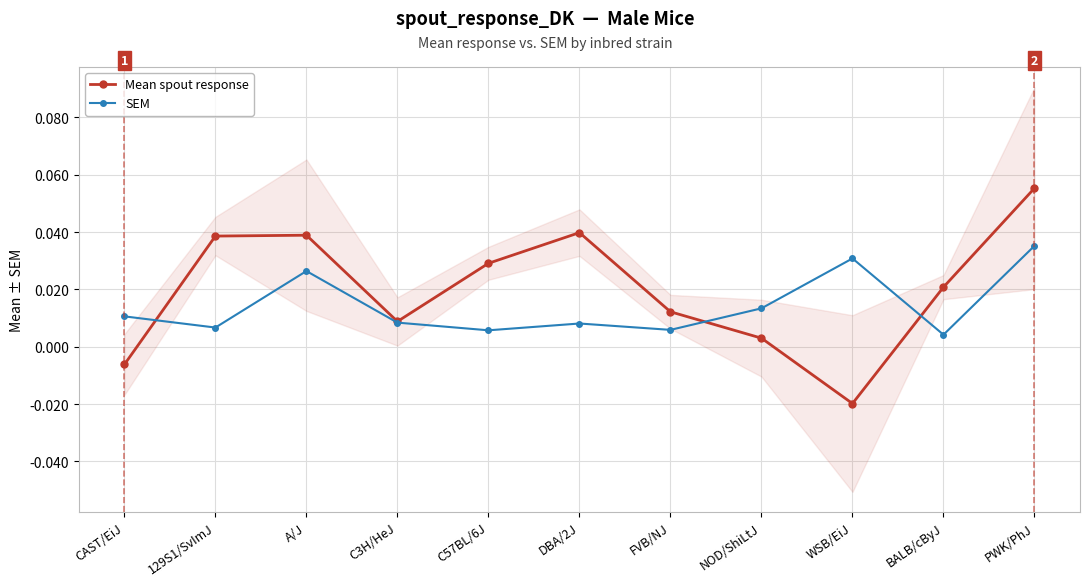

Which category has the lowest value in the Mean spout response series?

WSB/EiJ